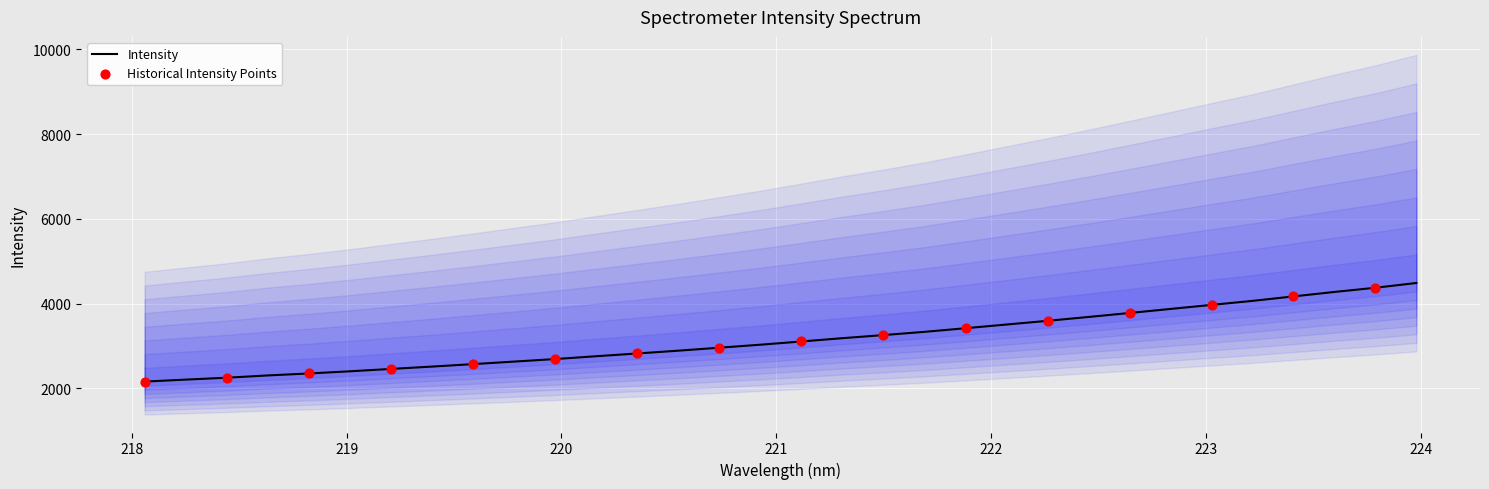

What is the ratio of the value at 222.8355 to the value at 219.7801?

1.5